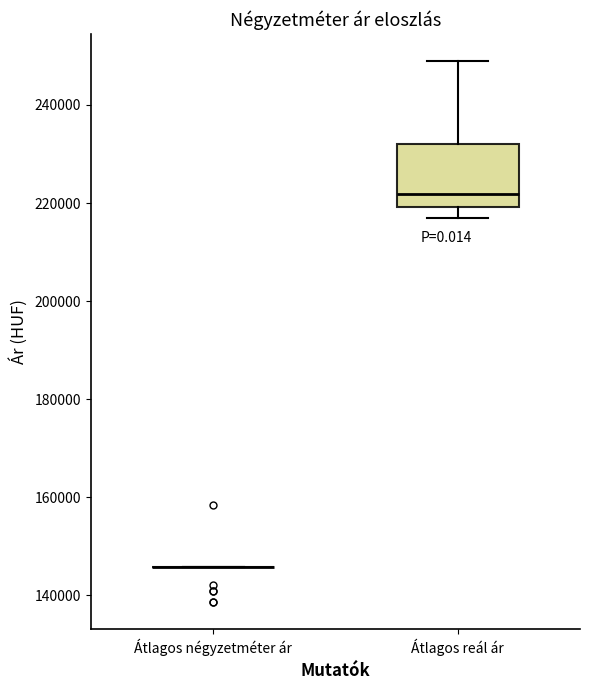

Where does the median line of the box for Átlagos reál ár sit on the y-axis? The values are not printed on the chart, so give them approximately, as read against the axis.

222000